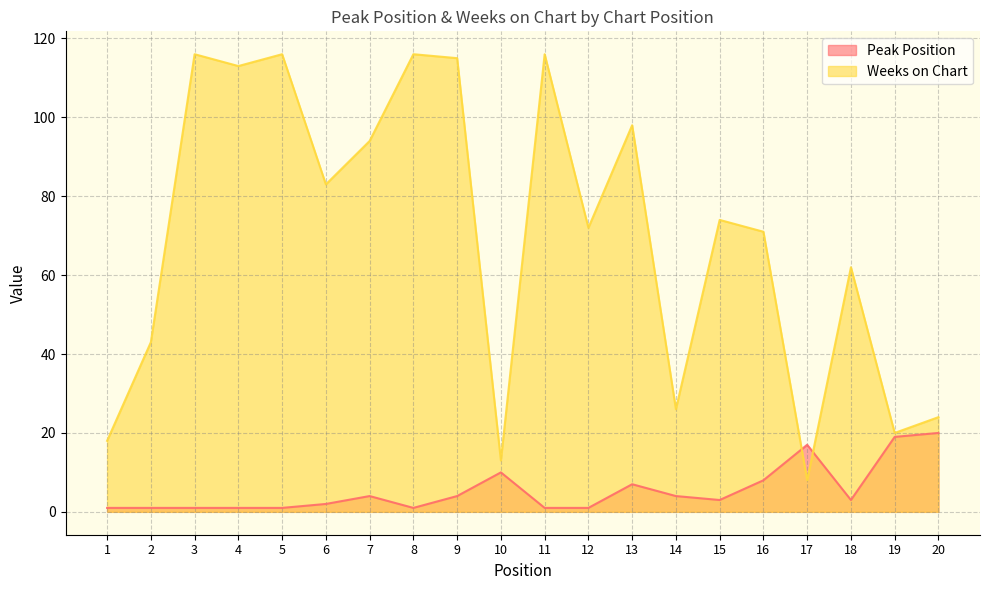

Does the chart have visible grid lines?

Yes